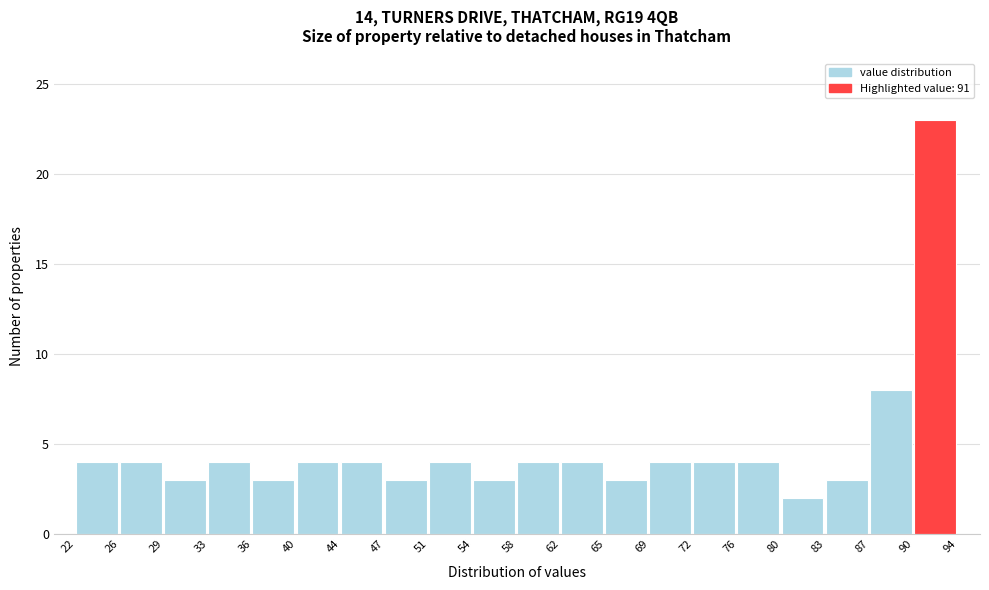

Reading left to right, list every bar in this chart as the range it spans on the x-axis followed by its height. The values are not printed on the chart, so give them approximately, as read against the axis.

22 to 26: 4
26 to 29: 4
29 to 33: 3
33 to 36: 4
36 to 40: 3
40 to 44: 4
44 to 47: 4
47 to 51: 3
51 to 54: 4
54 to 58: 3
58 to 62: 4
62 to 65: 4
65 to 69: 3
69 to 72: 4
72 to 76: 4
76 to 80: 4
80 to 83: 2
83 to 87: 3
87 to 90: 8
90 to 94: 23